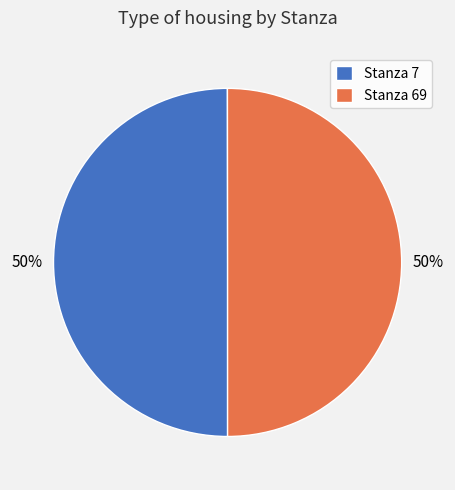

What is the ratio of the value at Stanza 69 to the value at Stanza 7?

1.0